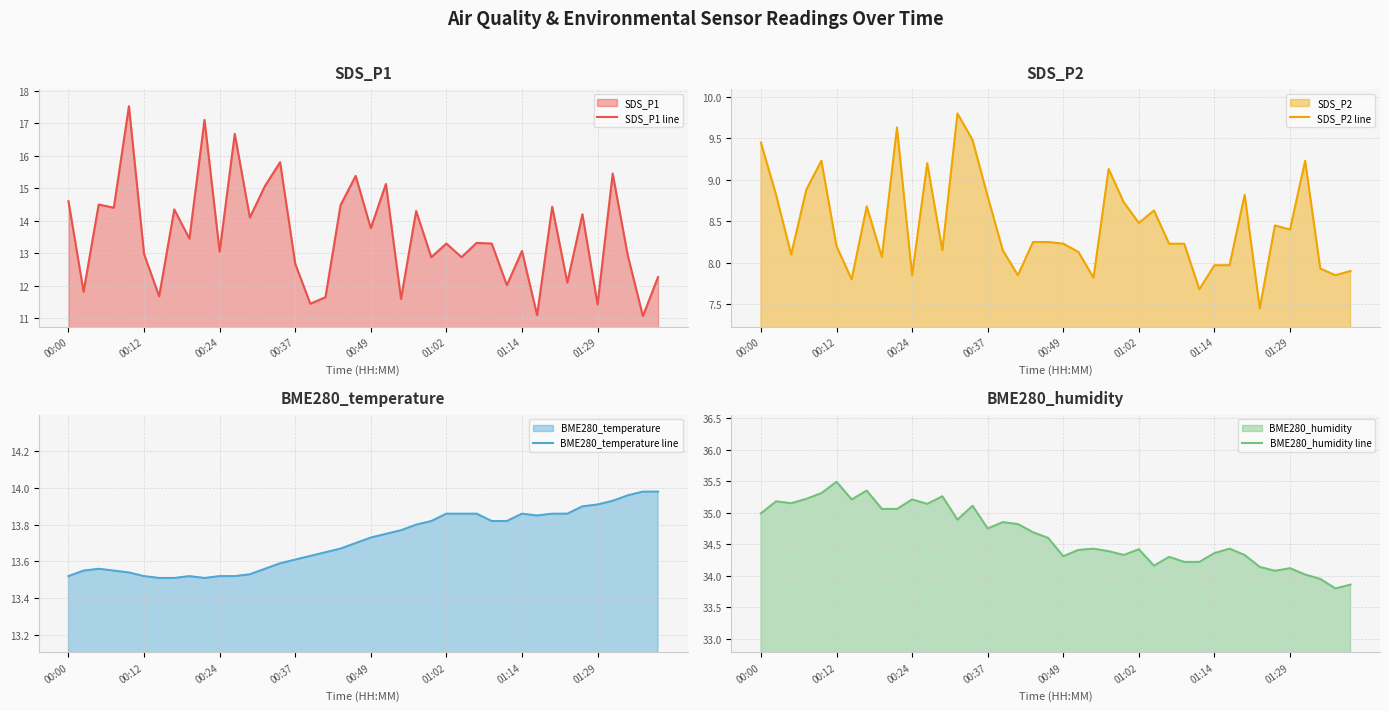

What is the difference between the maximum and minimum values in the BME280_humidity line series?

1.7